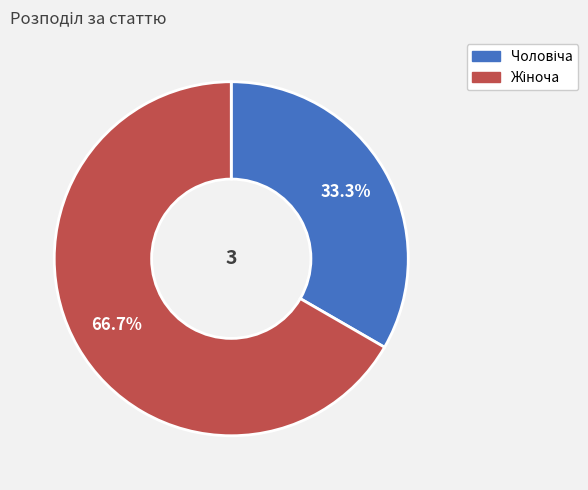

The Жіноча slice represents 58% of the pie. True or false?

False